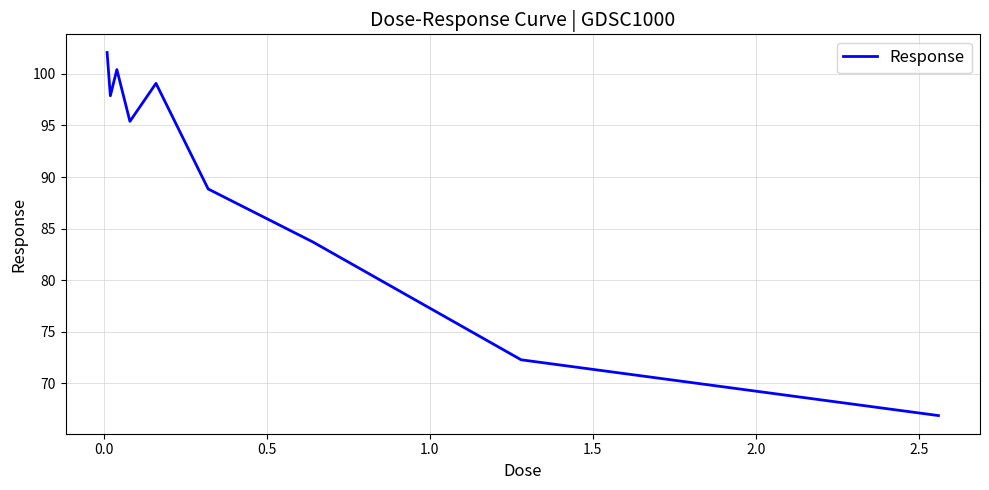

What is the smallest value displayed?

66.9